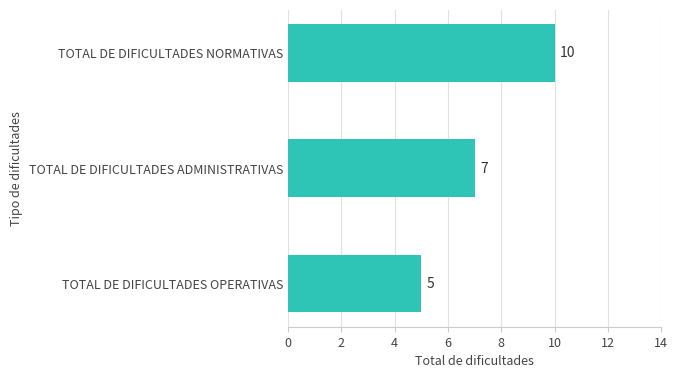

Reading top to bottom, list all the values displayed in this chart.

10	7	5